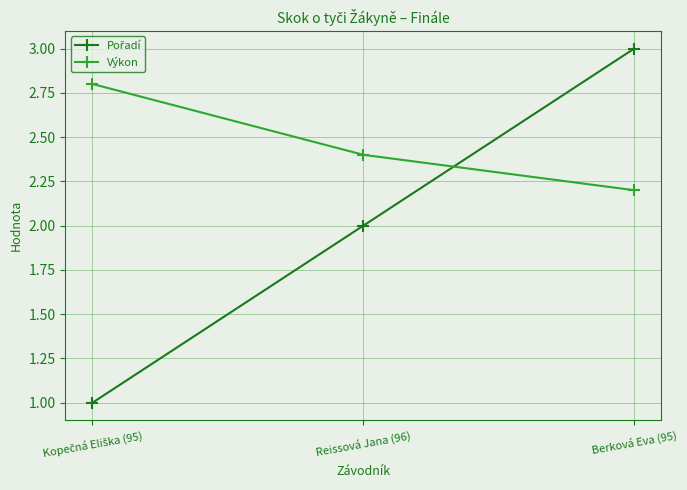

What is the total value across all series at Berková Eva (95)?

5.2